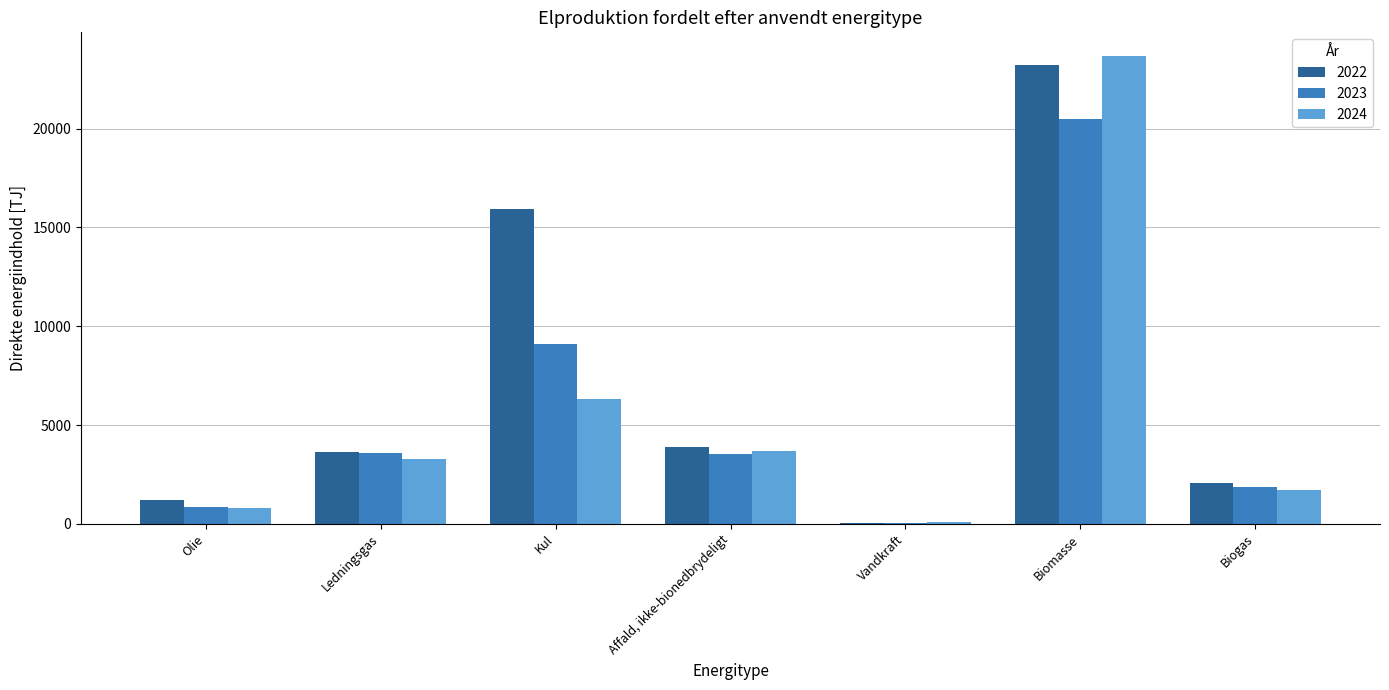

Between Kul and Biomasse, which series saw the biggest shift?

2024